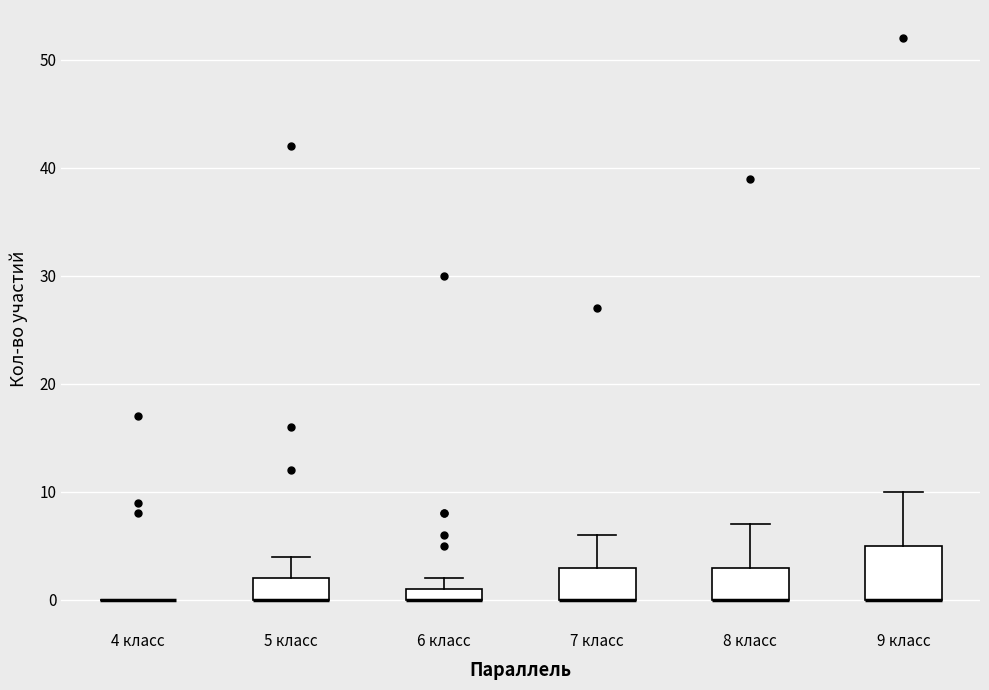

Where is the upper edge of the box for 7 класс on the y-axis? The values are not printed on the chart, so give them approximately, as read against the axis.

3